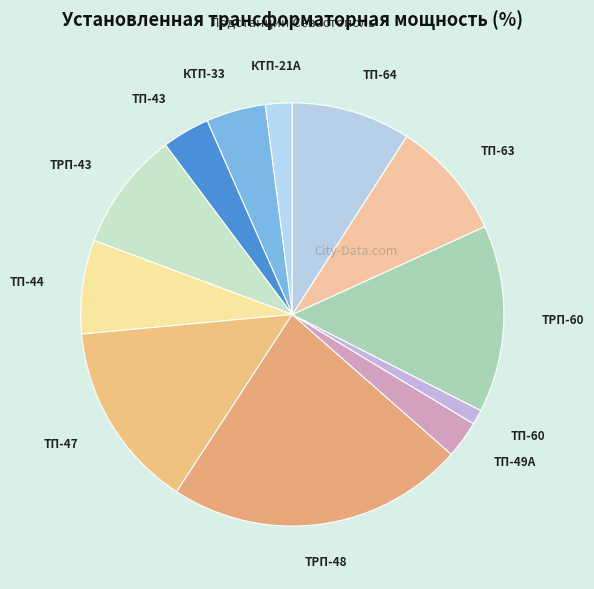

What is the ratio of the value at КТП-21А to the value at ТРП-60?

0.1